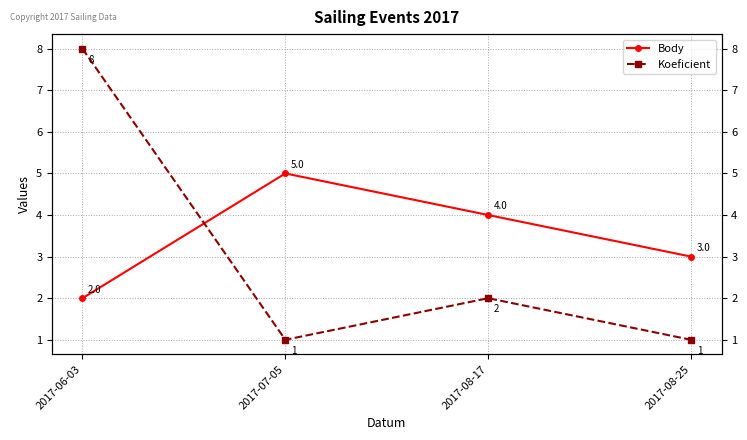

At which category does the chart reach its minimum across all series?

2017-07-05